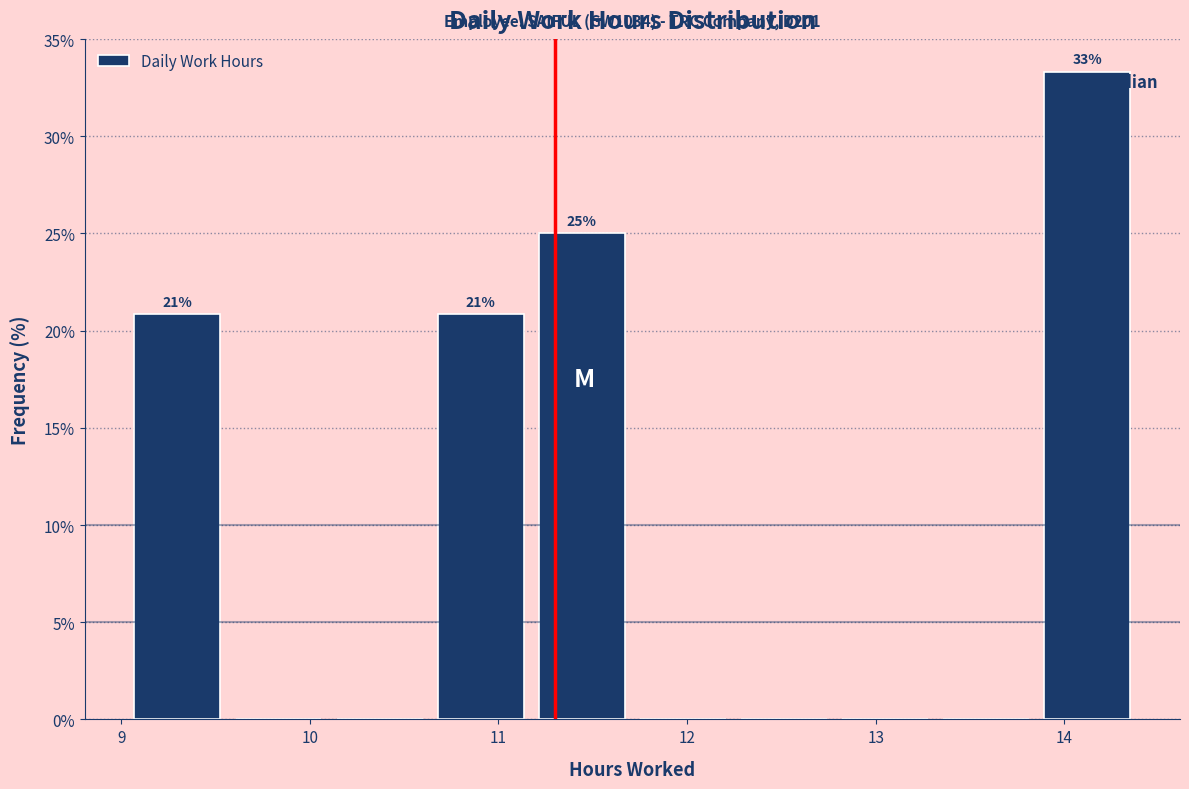

Which range on the x-axis has the tallest bar?

13.9 to 14.4